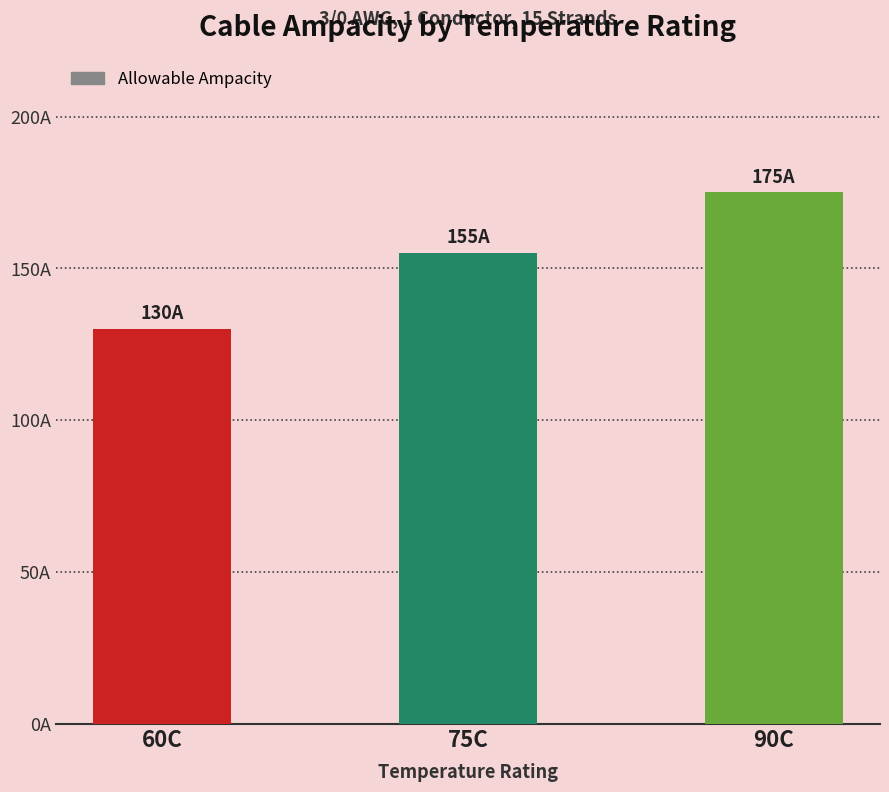

The value at 75C is 215. True or false?

False